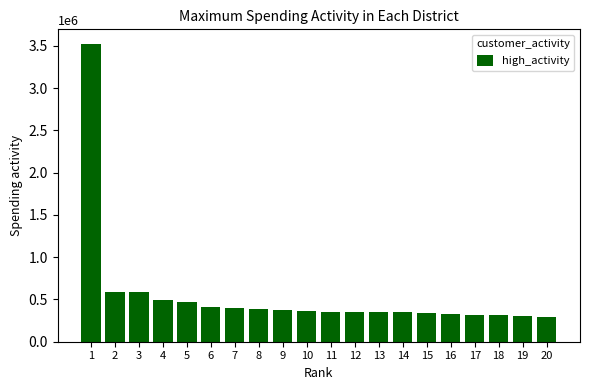

What is the greatest value displayed?

3520865